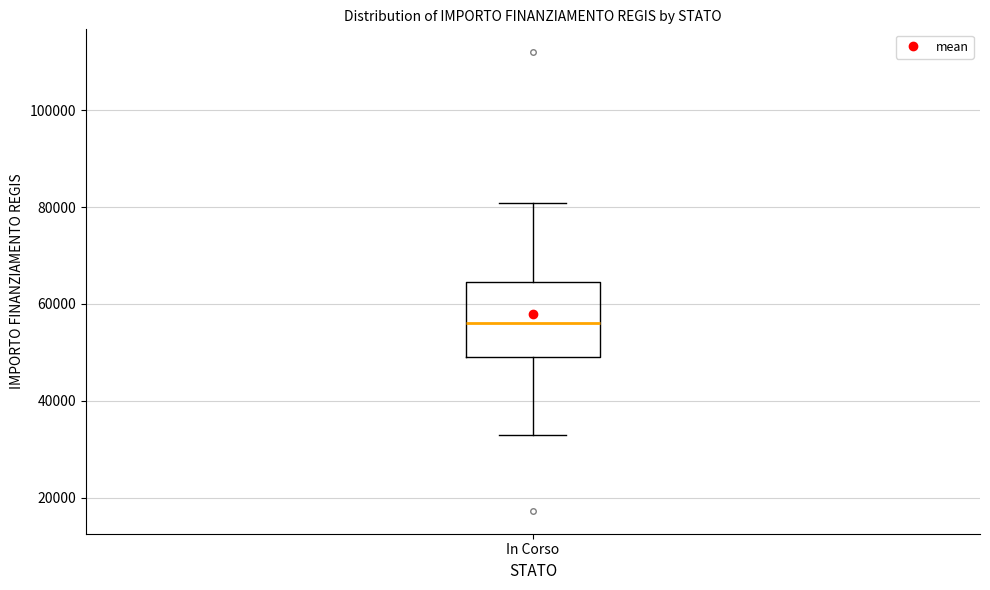

Read this box plot against the y-axis: the position of the median line, the range covered by the box, and the ends of both whiskers. The values are not printed on the chart, so give them approximately, as read against the axis.

median 56000, box 50000 to 64000, whiskers 32000 to 80000